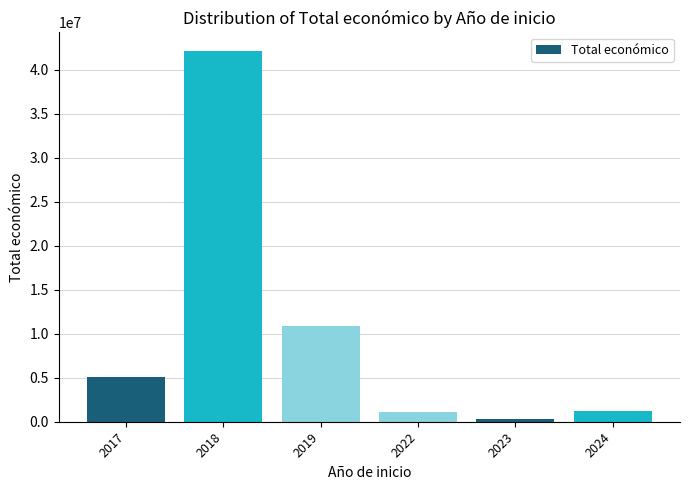

What is the average value?

10125031